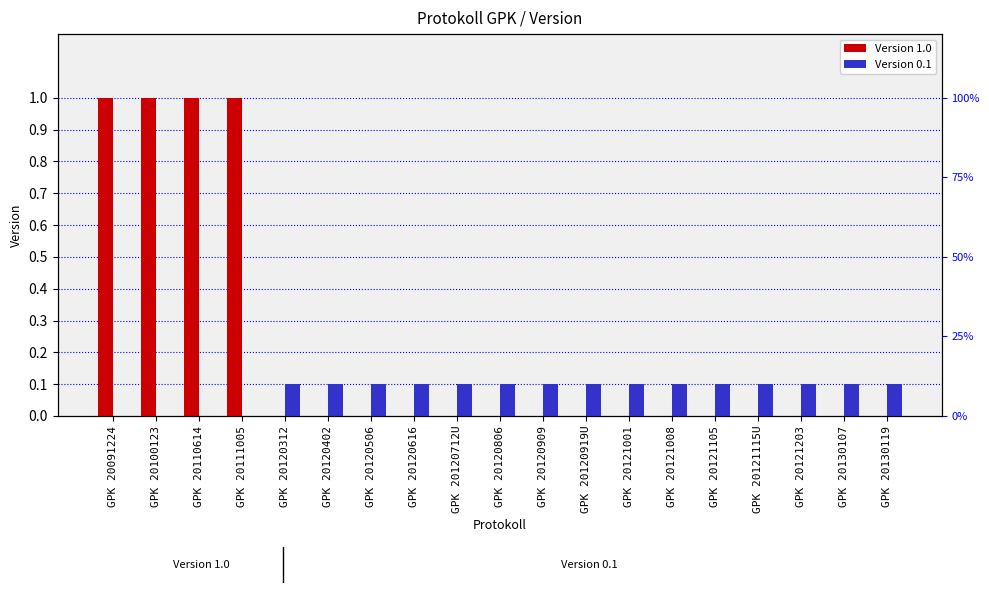

Reading right to left, what are all the values shown in this chart?

Version 1.0: 0.0	0.0	0.0	0.0	0.0	0.0	0.0	0.0	0.0	0.0	0.0	0.0	0.0	0.0	0.0	1.0	1.0	1.0	1.0
Version 0.1: 0.1	0.1	0.1	0.1	0.1	0.1	0.1	0.1	0.1	0.1	0.1	0.1	0.1	0.1	0.1	0.0	0.0	0.0	0.0